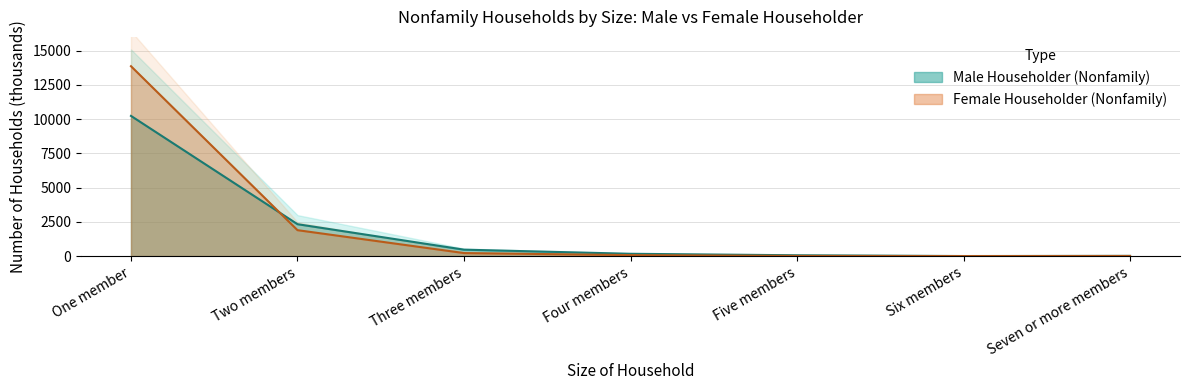

How many lines are shown in the chart?

2